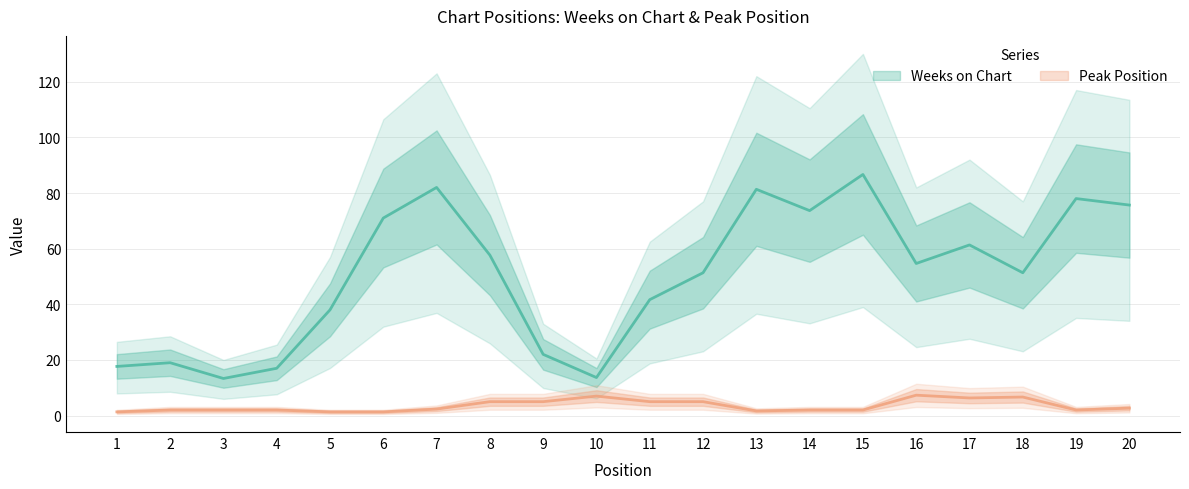

Which has a higher value, 1 or 7?

7